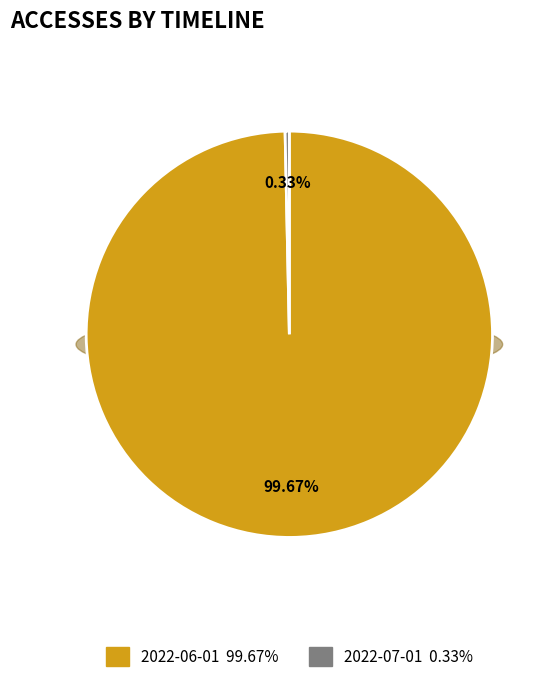

What percentage is the 2022-06-01 slice, to the nearest percent?

100%